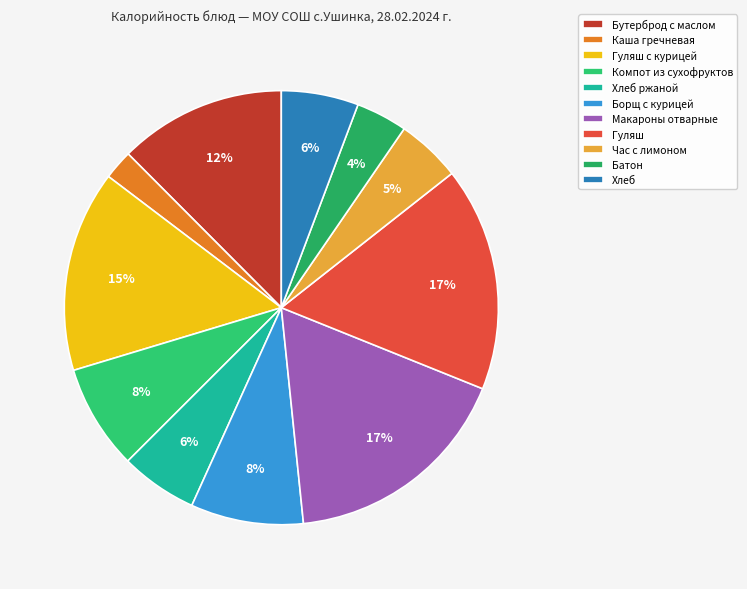

To the nearest percent, what percentage of the pie is Гуляш с курицей?

15%